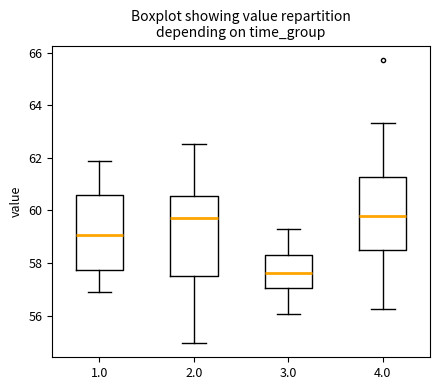

Reading left to right, read every box against the y-axis: the position of its median line, the range the box covers, and the ends of its whiskers. The values are not printed on the chart, so give them approximately, as read against the axis.

1.0: median 59.0, box 57.8 to 60.6, whiskers 56.8 to 61.8
2.0: median 59.6, box 57.6 to 60.6, whiskers 55.0 to 62.6
3.0: median 57.6, box 57.0 to 58.2, whiskers 56.0 to 59.4
4.0: median 59.8, box 58.4 to 61.2, whiskers 56.2 to 63.4